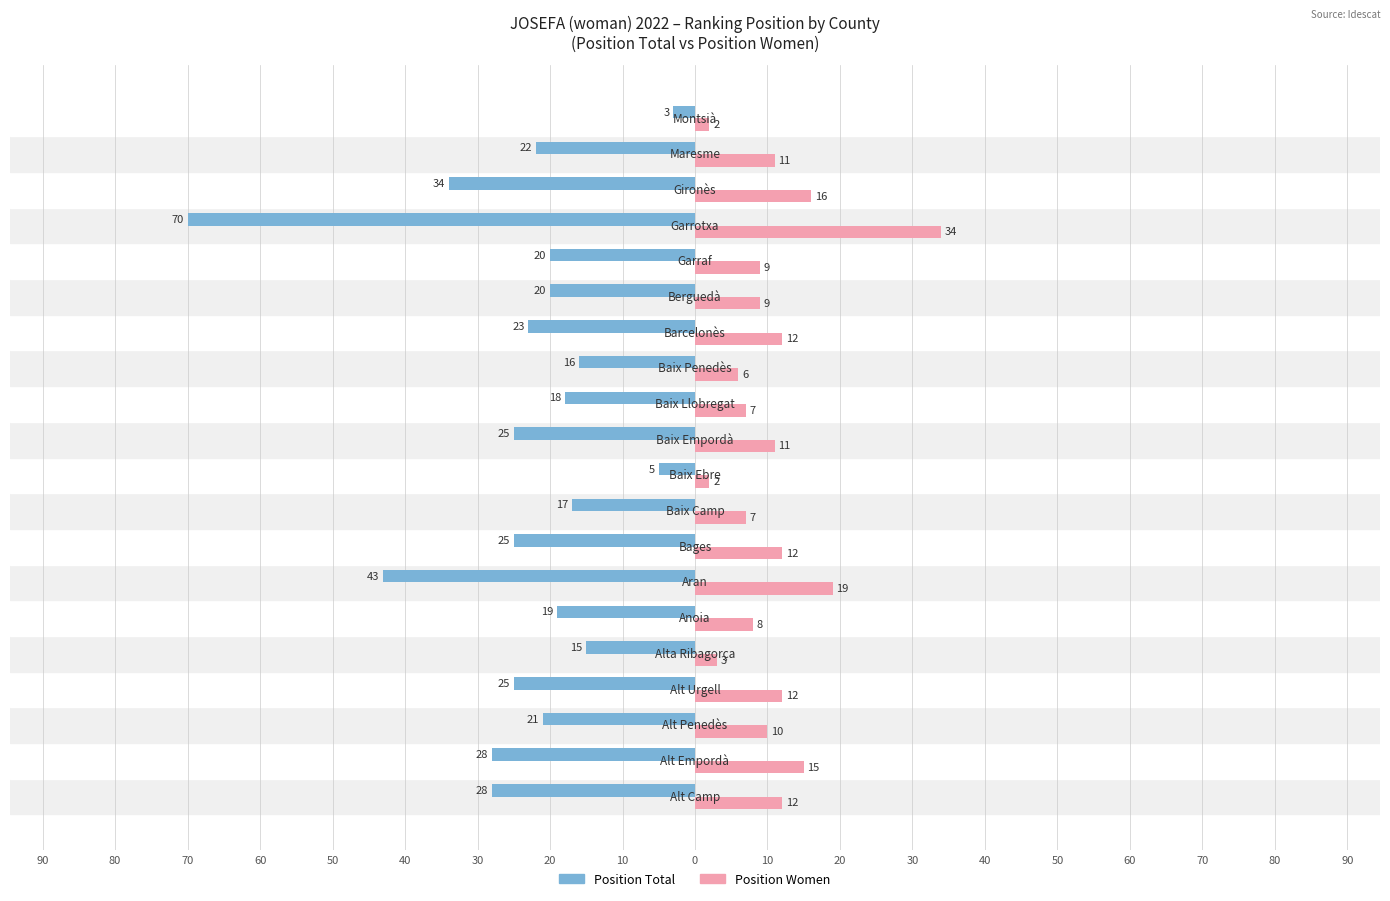

What are all the series names shown in the legend?

Position Total, Position Women